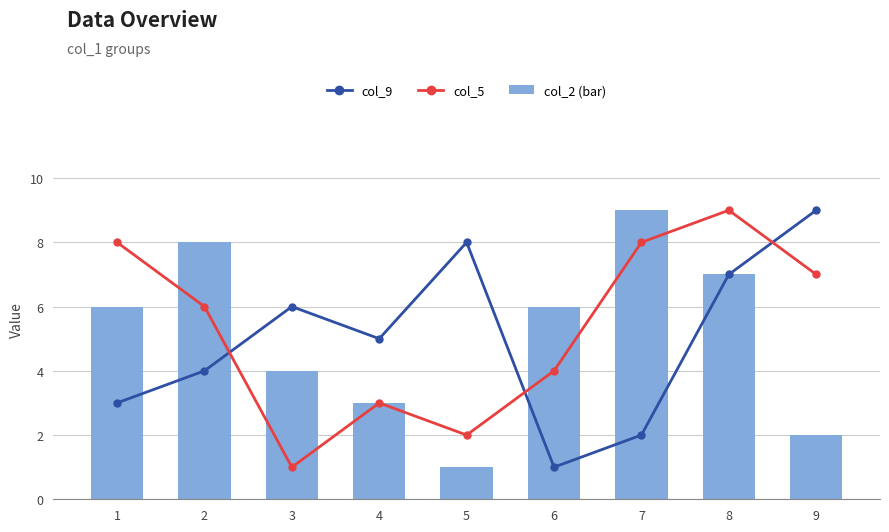

The col_5 series shows 6 at 6. True or false?

False